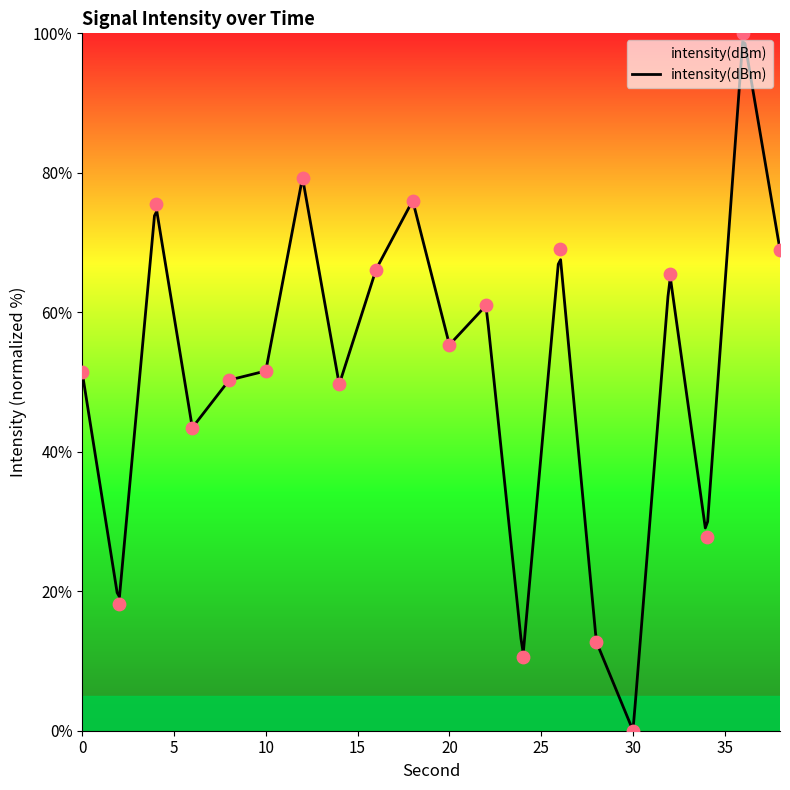

Which has a higher value, 38 or 2?

38